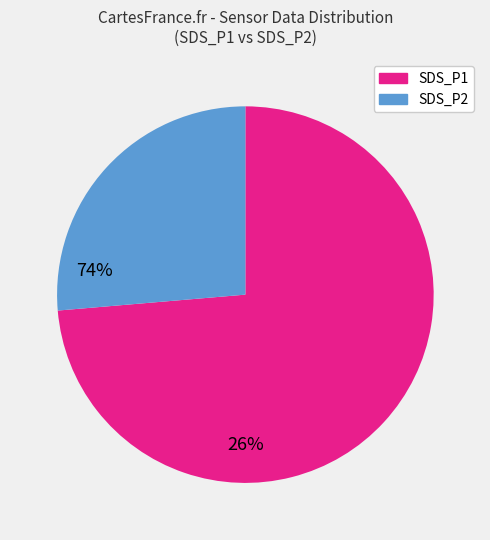

Is there any slice that represents more than half of the pie?

Yes